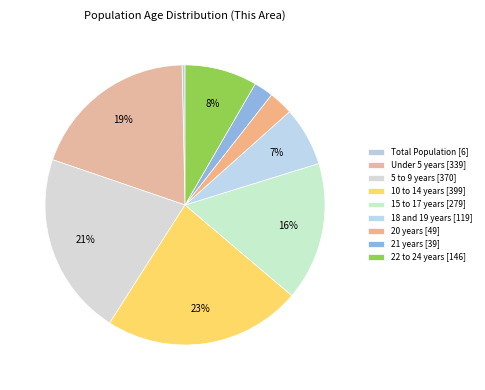

Is it true that 21 years is 2% of the pie?

True